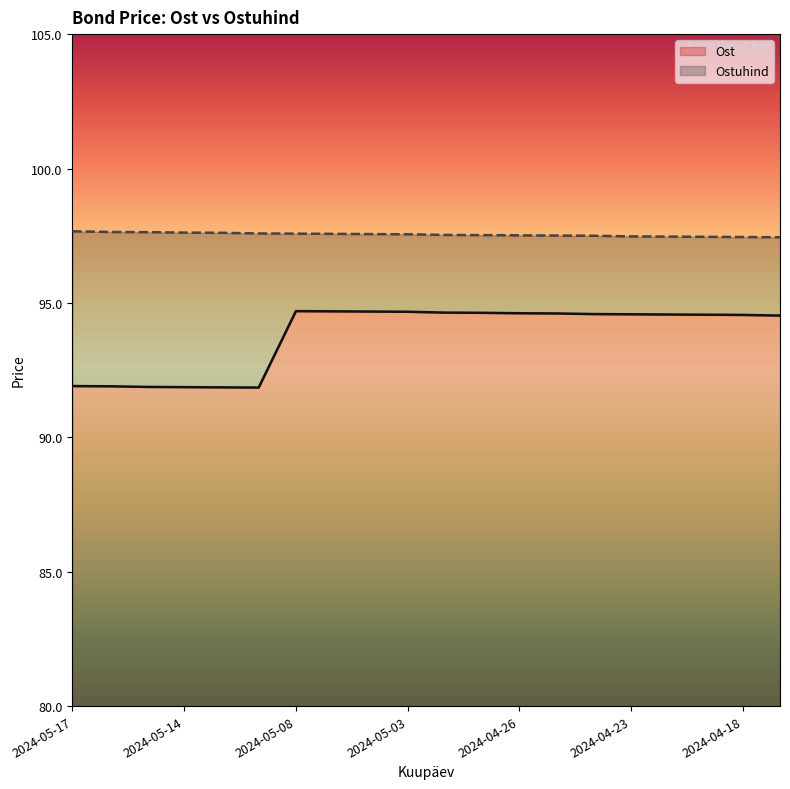

Which label corresponds to the smallest value in the chart?

2024-05-10